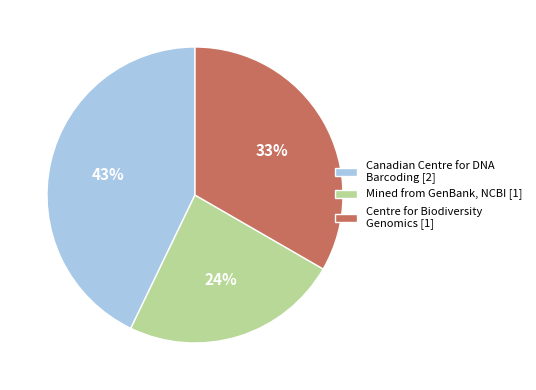

To the nearest percent, what is the difference between the largest and smallest slice percentages?

19%